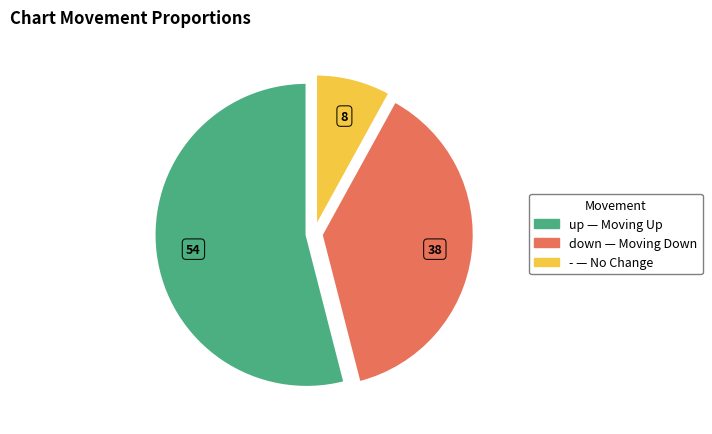

Rank the categories by value from lowest to highest.

-, down, up